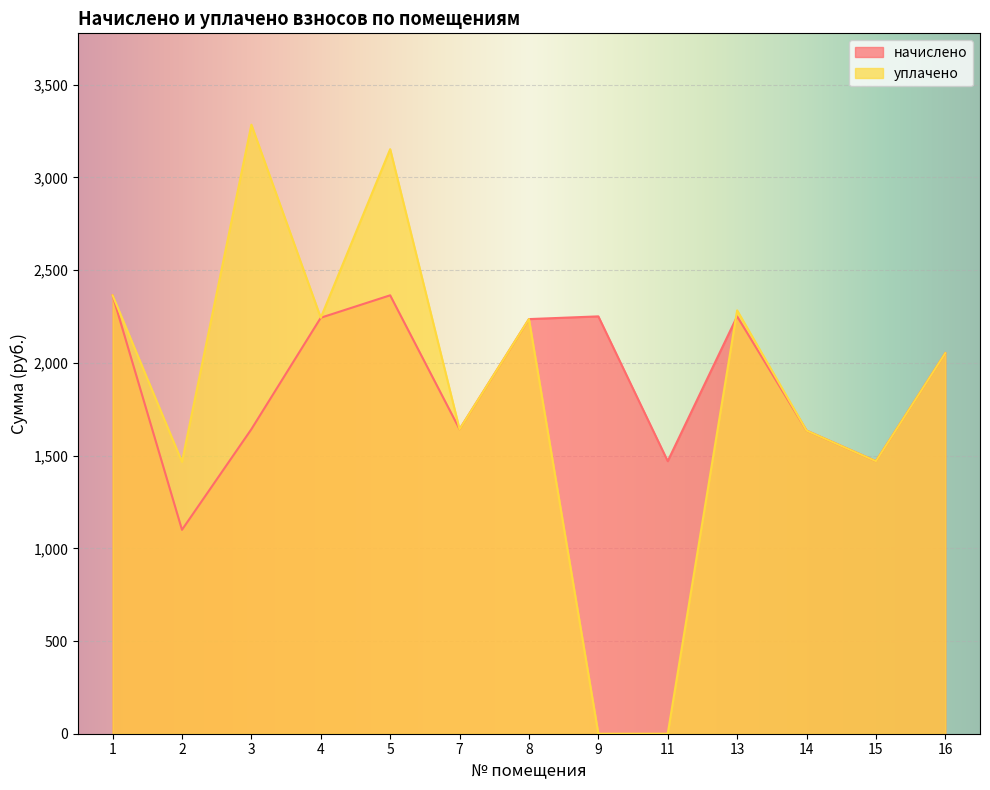

Which series has the largest total across all categories?

начислено